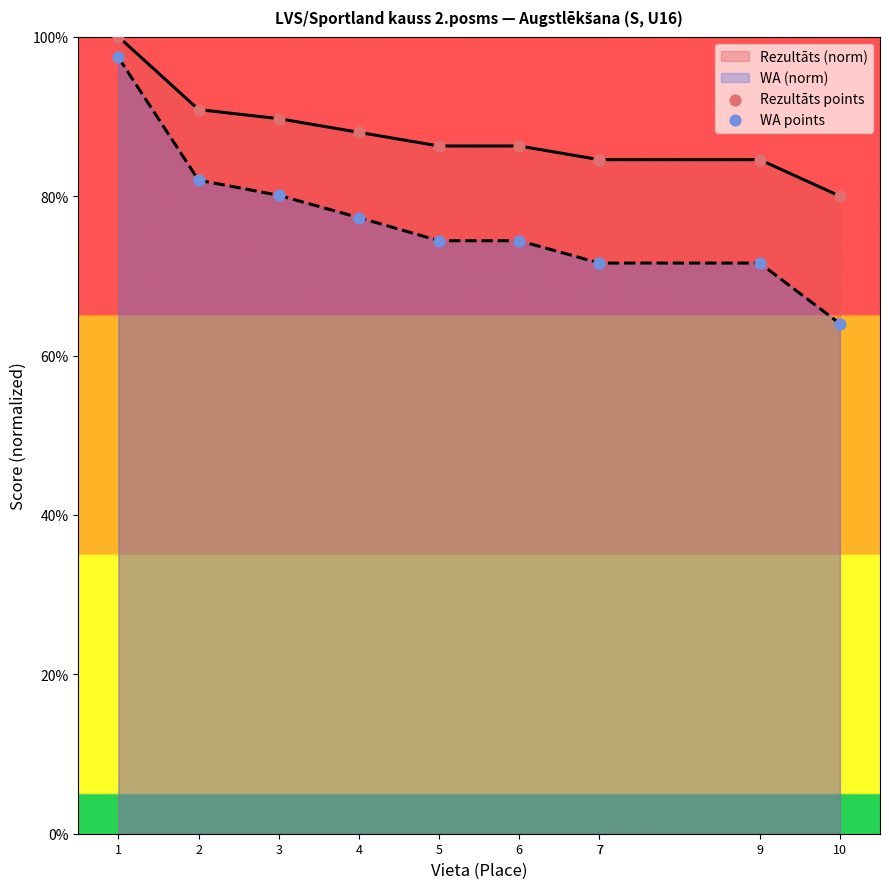

Which series has the widest spread of Y values?

WA points